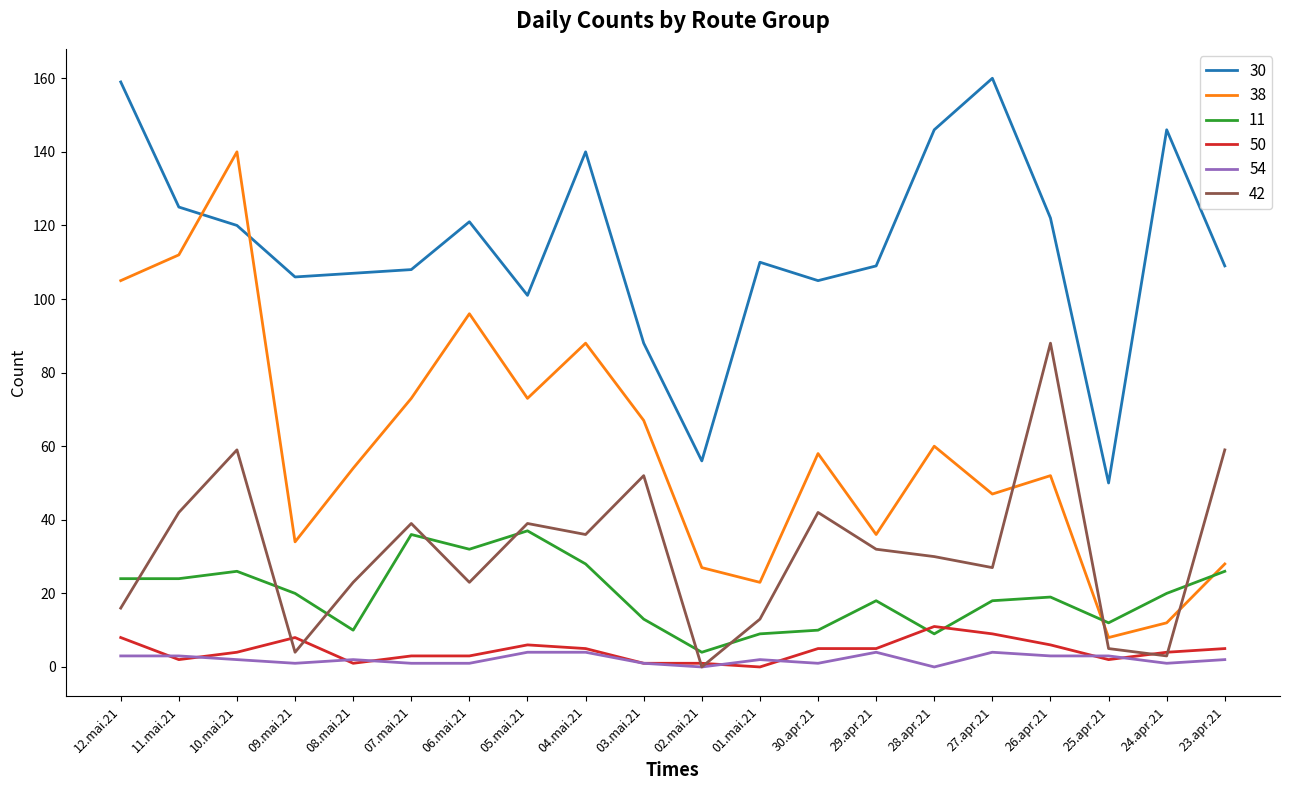

Reading left to right, transcribe all the data shown in this chart.

30: 12.mai.21=159	11.mai.21=125	10.mai.21=120	09.mai.21=106	08.mai.21=107	07.mai.21=108	06.mai.21=121	05.mai.21=101	04.mai.21=140	03.mai.21=88	02.mai.21=56	01.mai.21=110	30.apr.21=105	29.apr.21=109	28.apr.21=146	27.apr.21=160	26.apr.21=122	25.apr.21=50	24.apr.21=146	23.apr.21=109
38: 12.mai.21=105	11.mai.21=112	10.mai.21=140	09.mai.21=34	08.mai.21=54	07.mai.21=73	06.mai.21=96	05.mai.21=73	04.mai.21=88	03.mai.21=67	02.mai.21=27	01.mai.21=23	30.apr.21=58	29.apr.21=36	28.apr.21=60	27.apr.21=47	26.apr.21=52	25.apr.21=8	24.apr.21=12	23.apr.21=28
11: 12.mai.21=24	11.mai.21=24	10.mai.21=26	09.mai.21=20	08.mai.21=10	07.mai.21=36	06.mai.21=32	05.mai.21=37	04.mai.21=28	03.mai.21=13	02.mai.21=4	01.mai.21=9	30.apr.21=10	29.apr.21=18	28.apr.21=9	27.apr.21=18	26.apr.21=19	25.apr.21=12	24.apr.21=20	23.apr.21=26
50: 12.mai.21=8	11.mai.21=2	10.mai.21=4	09.mai.21=8	08.mai.21=1	07.mai.21=3	06.mai.21=3	05.mai.21=6	04.mai.21=5	03.mai.21=1	02.mai.21=1	01.mai.21=0	30.apr.21=5	29.apr.21=5	28.apr.21=11	27.apr.21=9	26.apr.21=6	25.apr.21=2	24.apr.21=4	23.apr.21=5
54: 12.mai.21=3	11.mai.21=3	10.mai.21=2	09.mai.21=1	08.mai.21=2	07.mai.21=1	06.mai.21=1	05.mai.21=4	04.mai.21=4	03.mai.21=1	02.mai.21=0	01.mai.21=2	30.apr.21=1	29.apr.21=4	28.apr.21=0	27.apr.21=4	26.apr.21=3	25.apr.21=3	24.apr.21=1	23.apr.21=2
42: 12.mai.21=16	11.mai.21=42	10.mai.21=59	09.mai.21=4	08.mai.21=23	07.mai.21=39	06.mai.21=23	05.mai.21=39	04.mai.21=36	03.mai.21=52	02.mai.21=0	01.mai.21=13	30.apr.21=42	29.apr.21=32	28.apr.21=30	27.apr.21=27	26.apr.21=88	25.apr.21=5	24.apr.21=3	23.apr.21=59